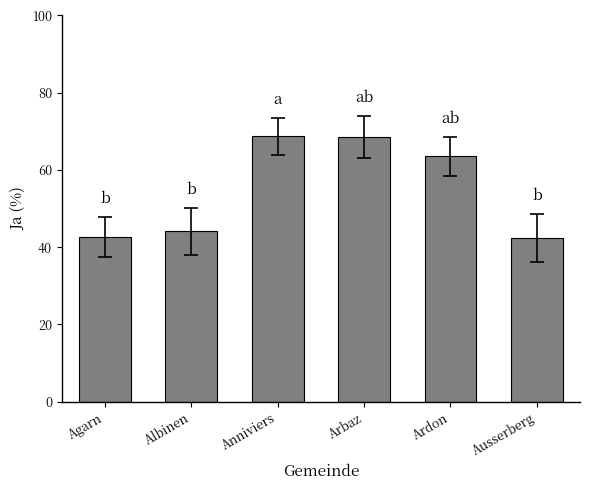

What is the change in value from Agarn to Albinen?

+1.4